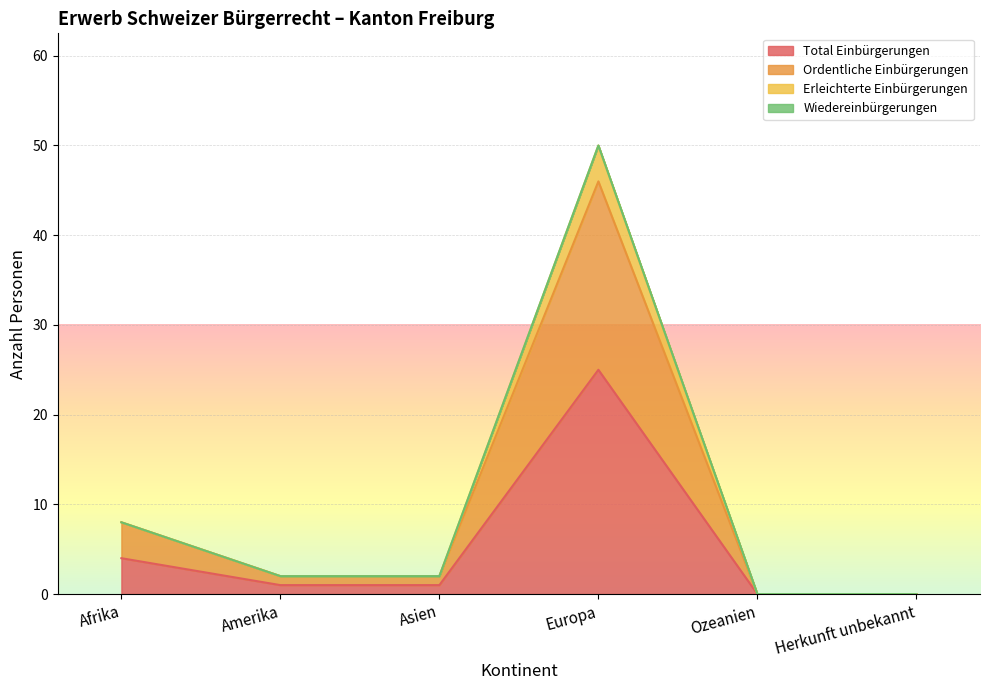

Where is Erleichterte Einbürgerungen nearest to the value 25?

Afrika